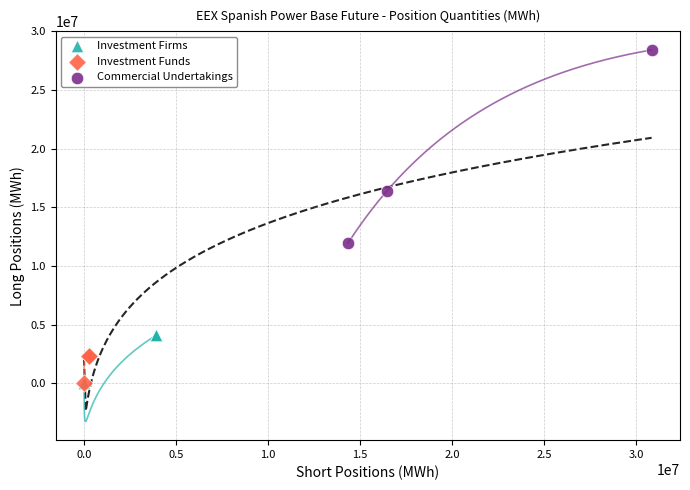

Which series has the widest spread of Y values?

Commercial Undertakings